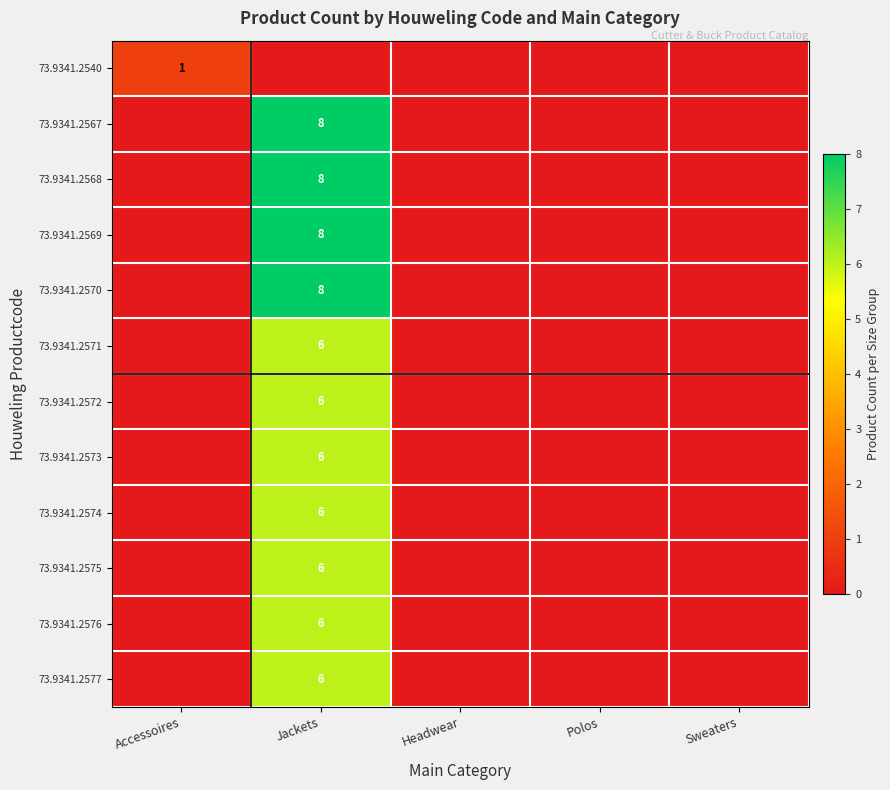

The 73.9341.2572 series shows 8 at Jackets. True or false?

False